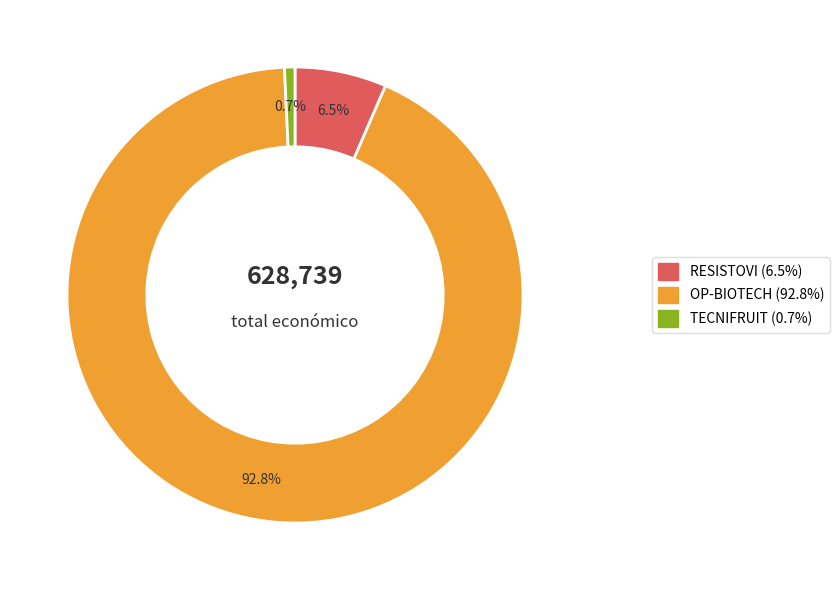

Rank the categories by value from lowest to highest.

TECNIFRUIT, RESISTOVI, OP-BIOTECH